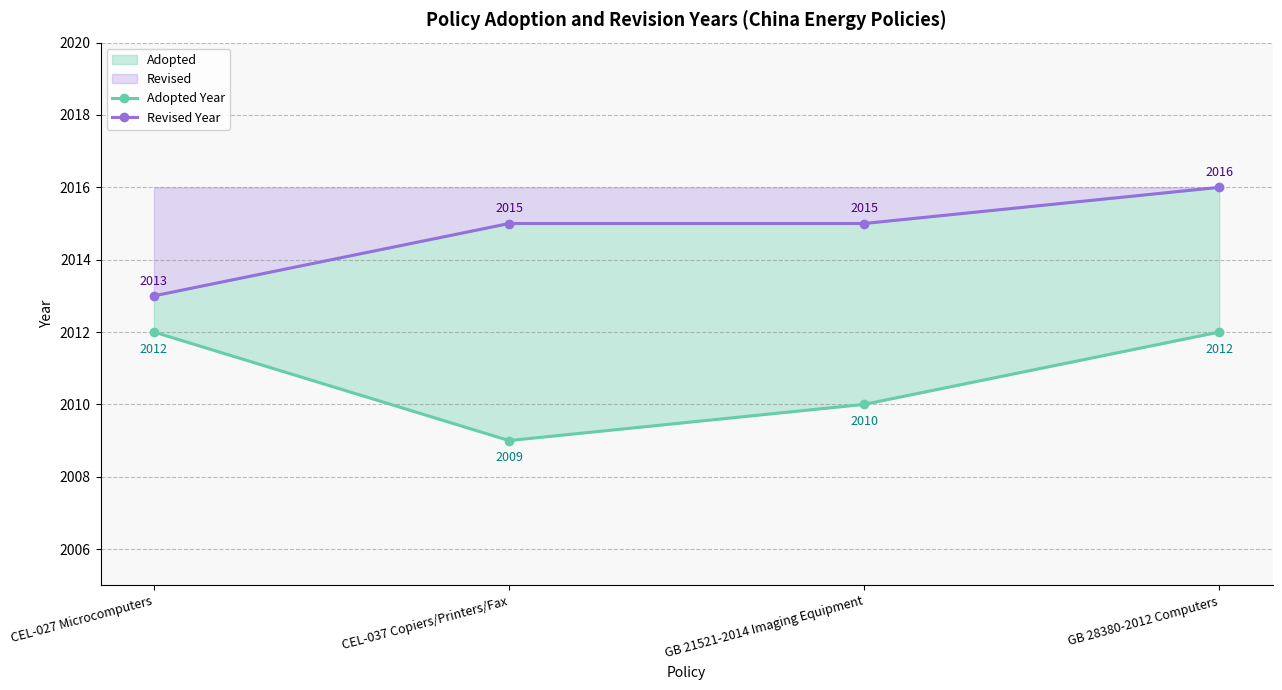

Does the chart display data point markers on the line(s)?

Yes